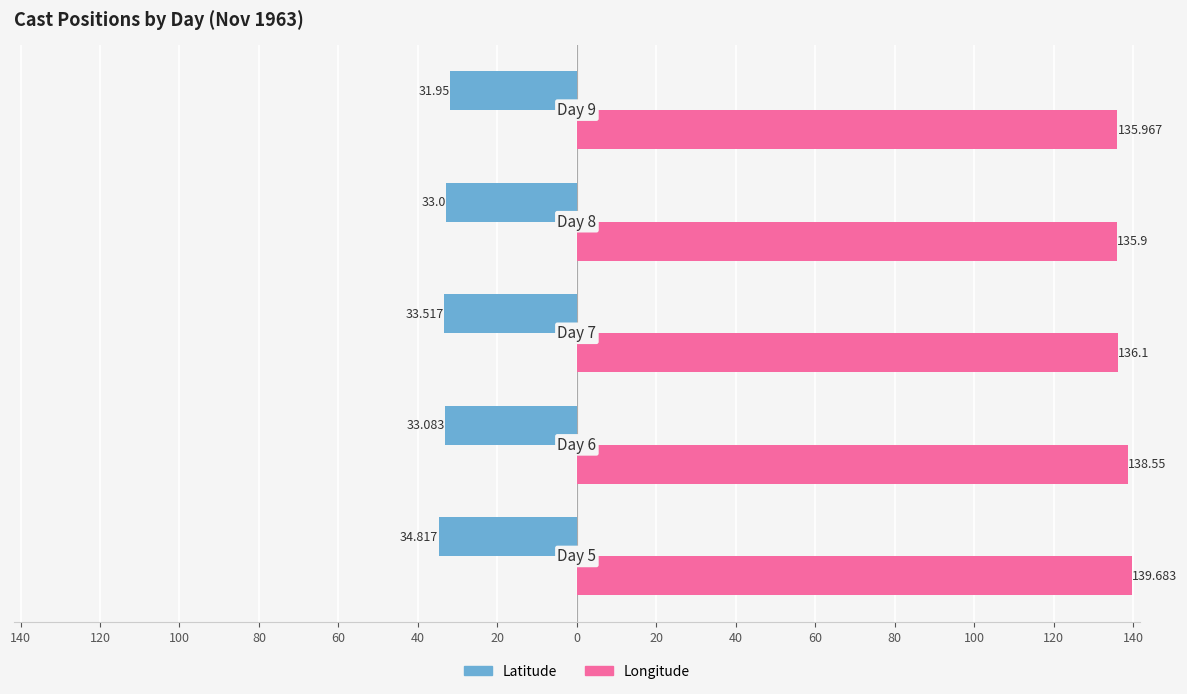

What are all the series names shown in the legend?

Latitude, Longitude